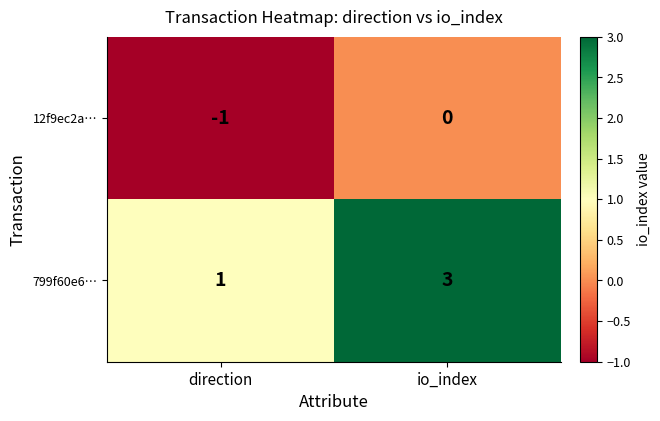

What is the approximate value of 799f60e6… at io_index?

3